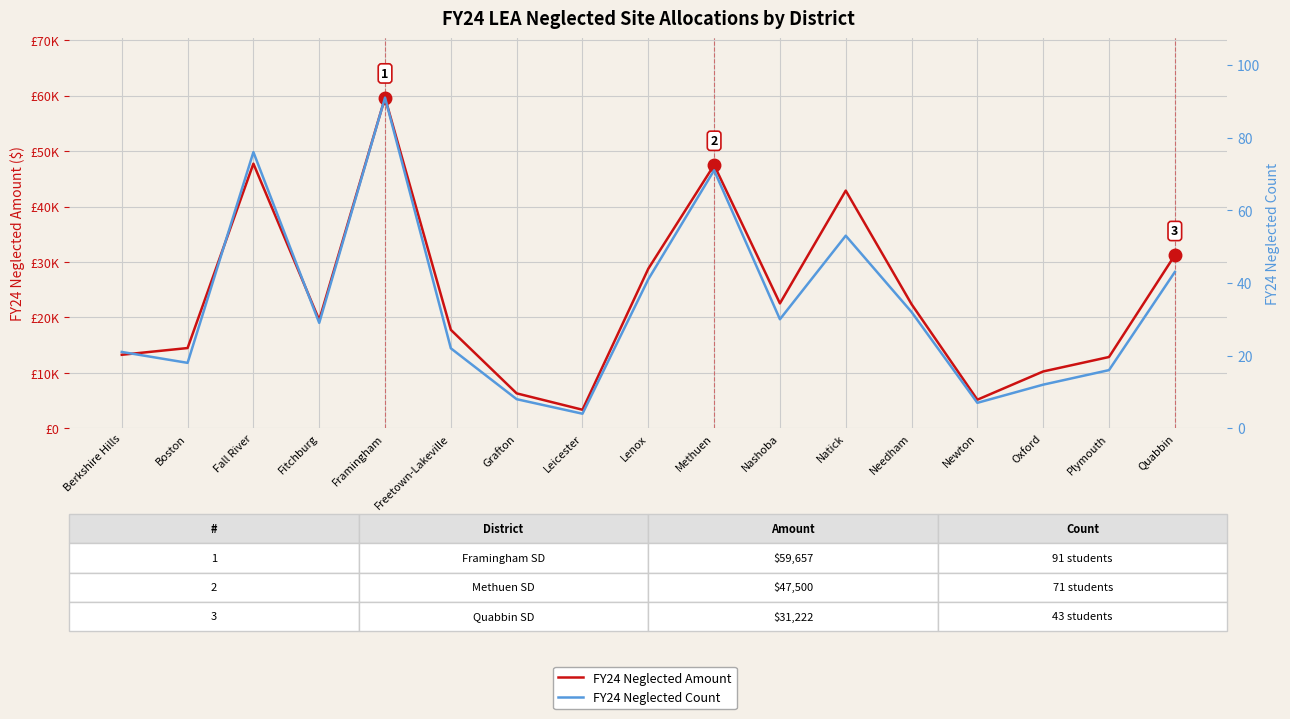

At which category is the sum across all series the highest?

Framingham